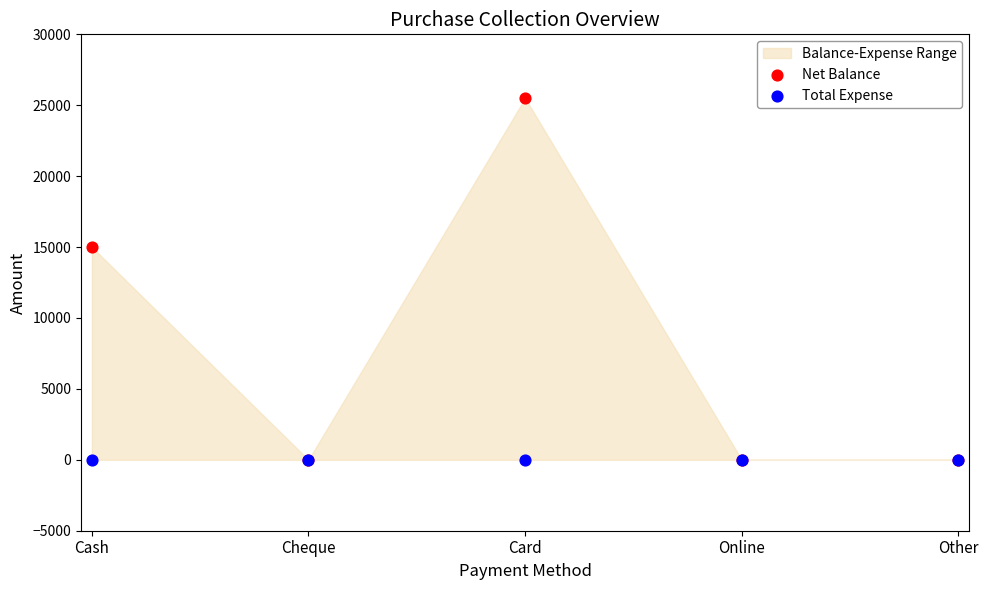

Which series contains the lowest Y value?

Net Balance